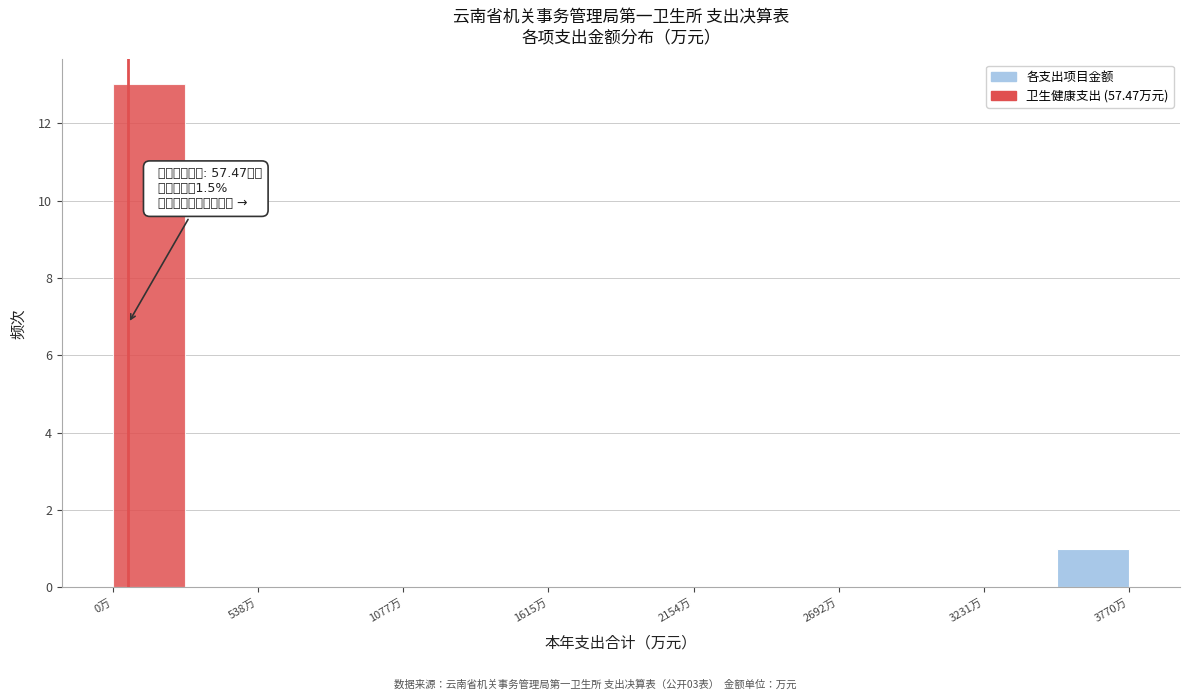

Around what value on the x-axis is the tallest bar? Give the approximate position of its centre, as read against the axis.

100